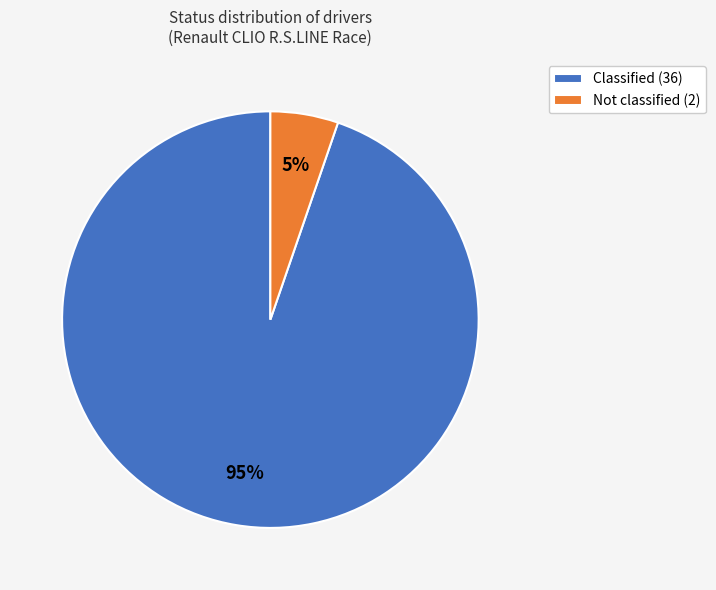

What is the largest slice in the pie chart?

Classified